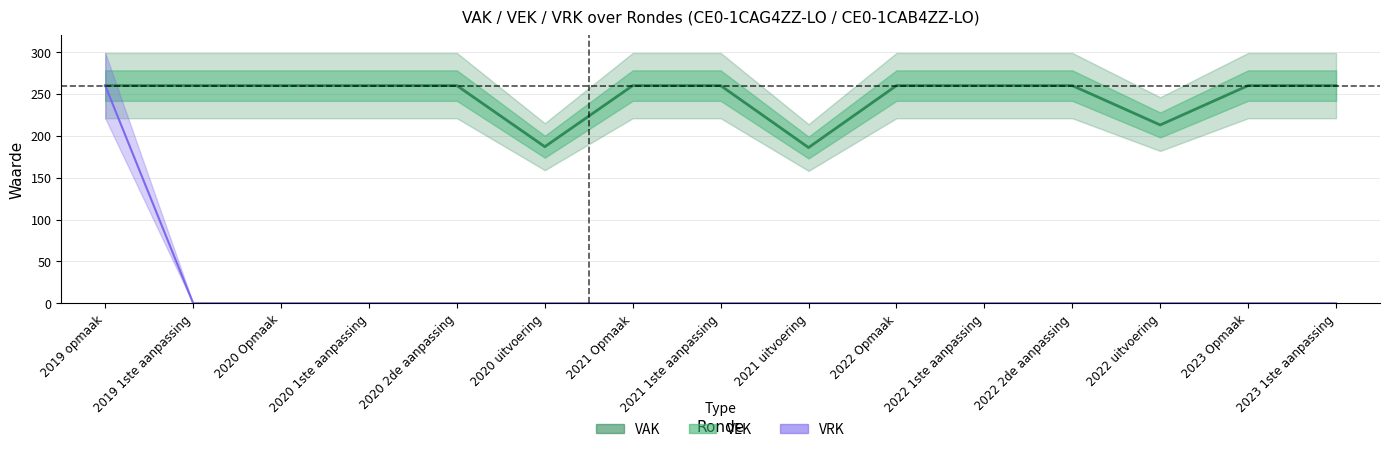

Reading left to right, extract all data points from this chart.

VAK: 260	260	260	260	260	187	260	260	186	260	260	260	213	260	260
VRK: 260	0	0	0	0	0	0	0	0	0	0	0	0	0	0